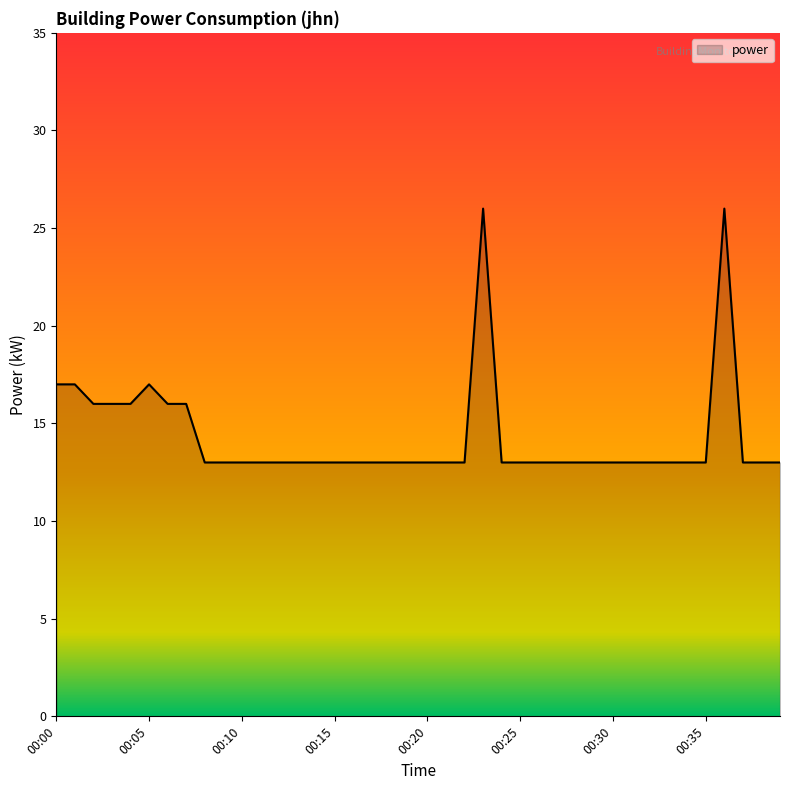

Reading right to left, list all the values displayed in this chart.

13	13	13	26	13	13	13	13	13	13	13	13	13	13	13	13	26	13	13	13	13	13	13	13	13	13	13	13	13	13	13	13	16	16	17	16	16	16	17	17